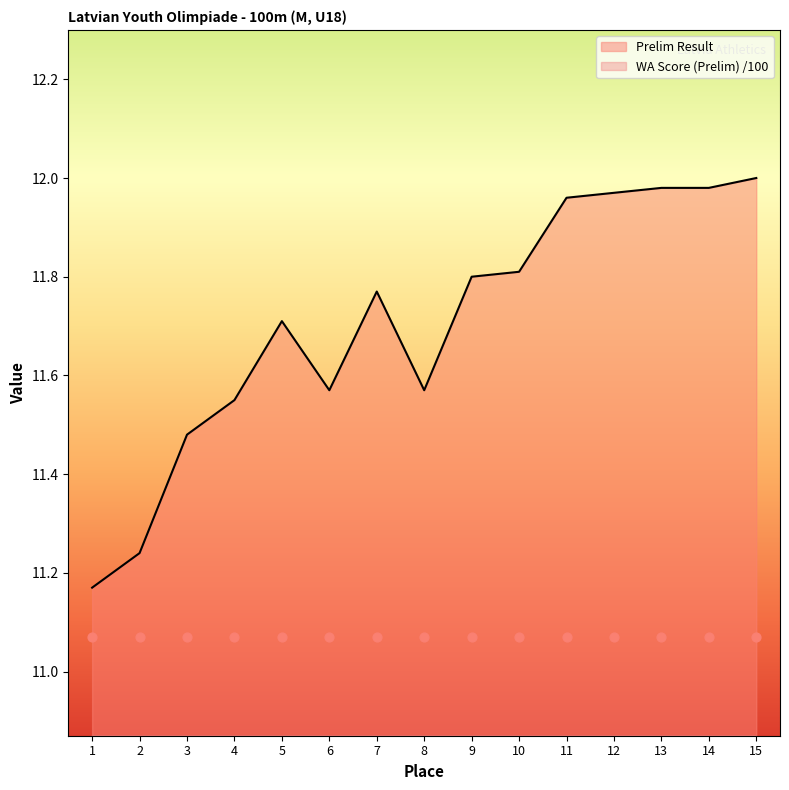

Which series contains the highest Y value?

Prelim Result